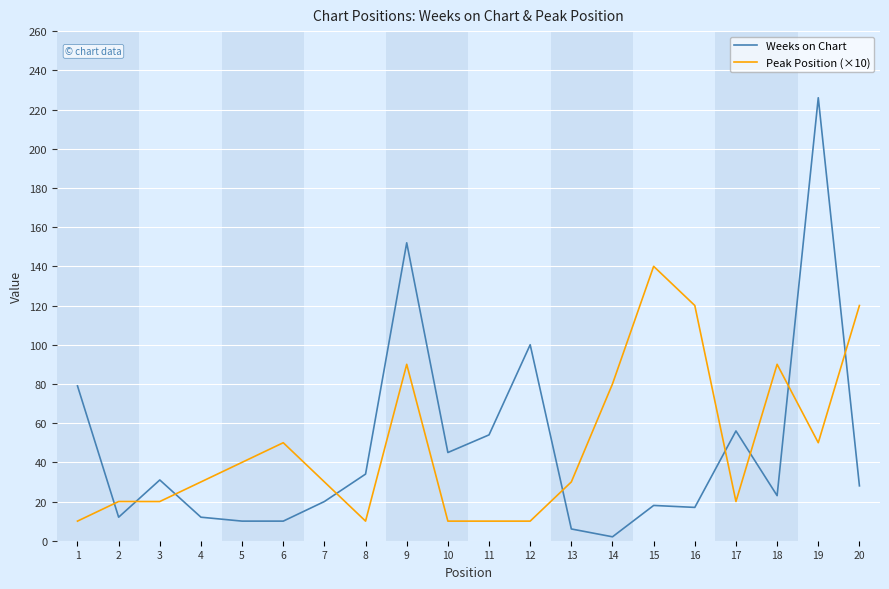

Rank the series at 8 from lowest to highest value.

Peak Position (×10), Weeks on Chart